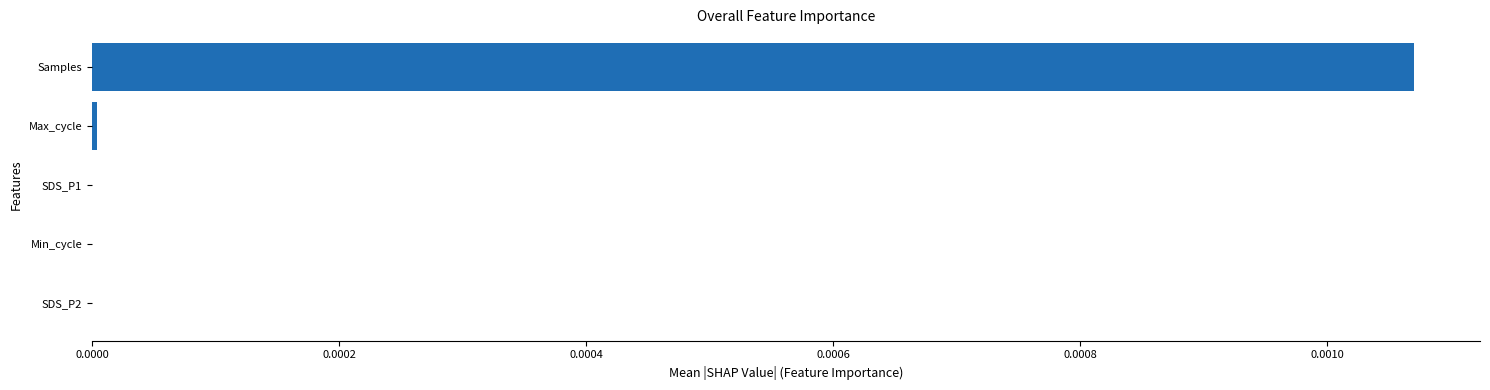

At which category does the chart reach its peak across all series?

Samples